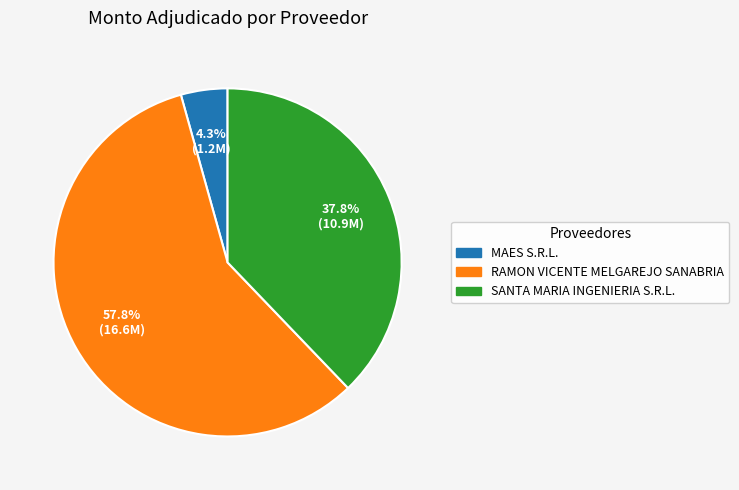

Between MAES S.R.L. and RAMON VICENTE MELGAREJO SANABRIA, which is larger?

RAMON VICENTE MELGAREJO SANABRIA